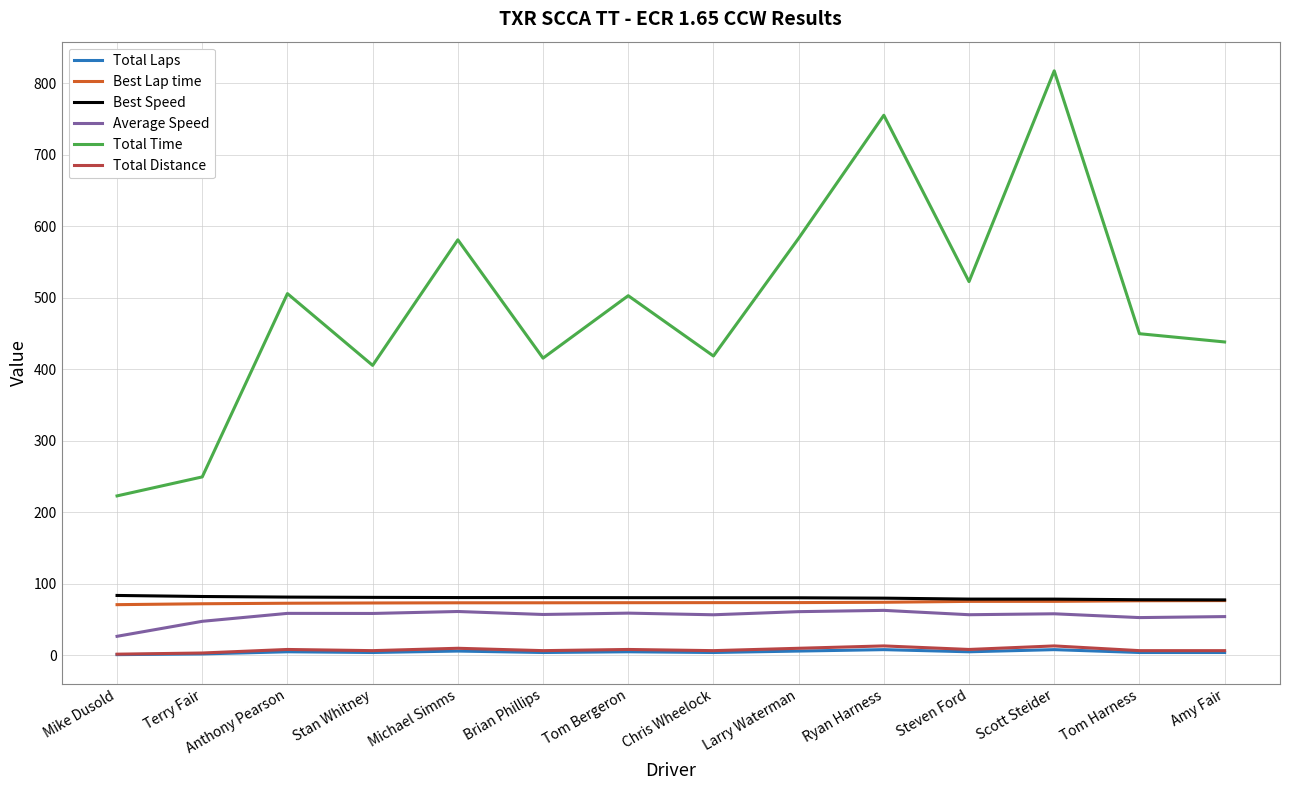

The Average Speed series shows 107.6 at Ryan Harness. True or false?

False